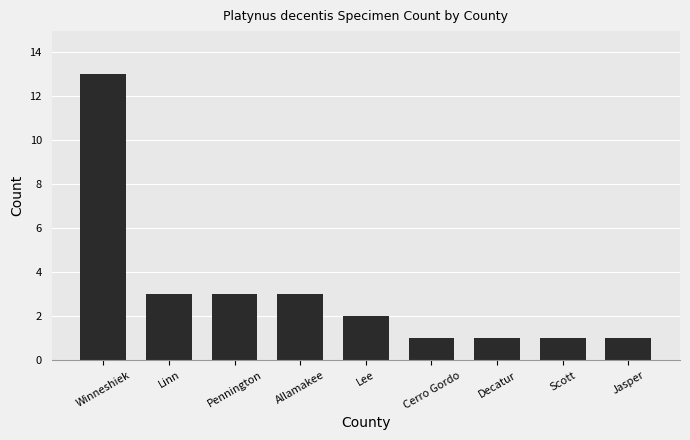

What is the ratio of the value at Decatur to the value at Pennington?

0.3